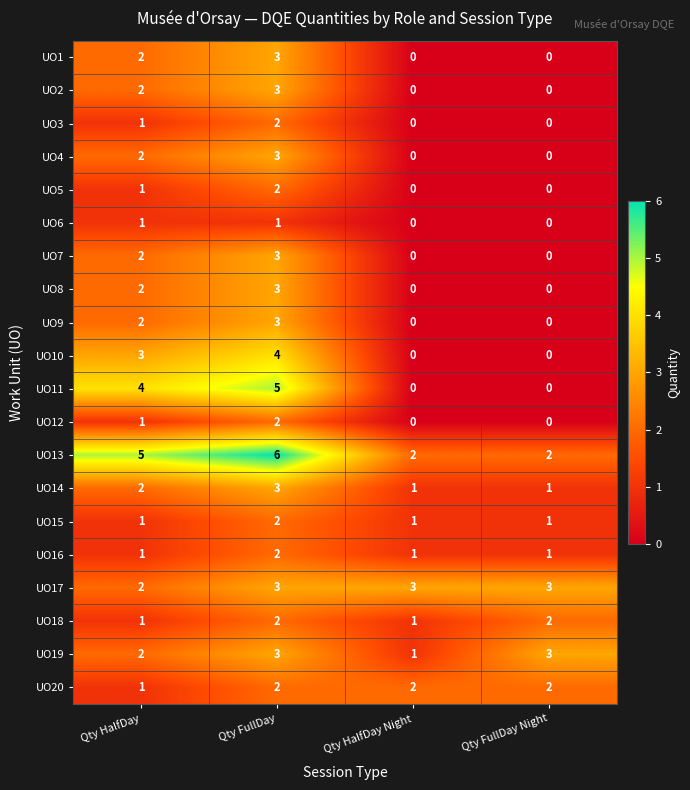

What is the approximate value of UO7 at Qty FullDay?

3